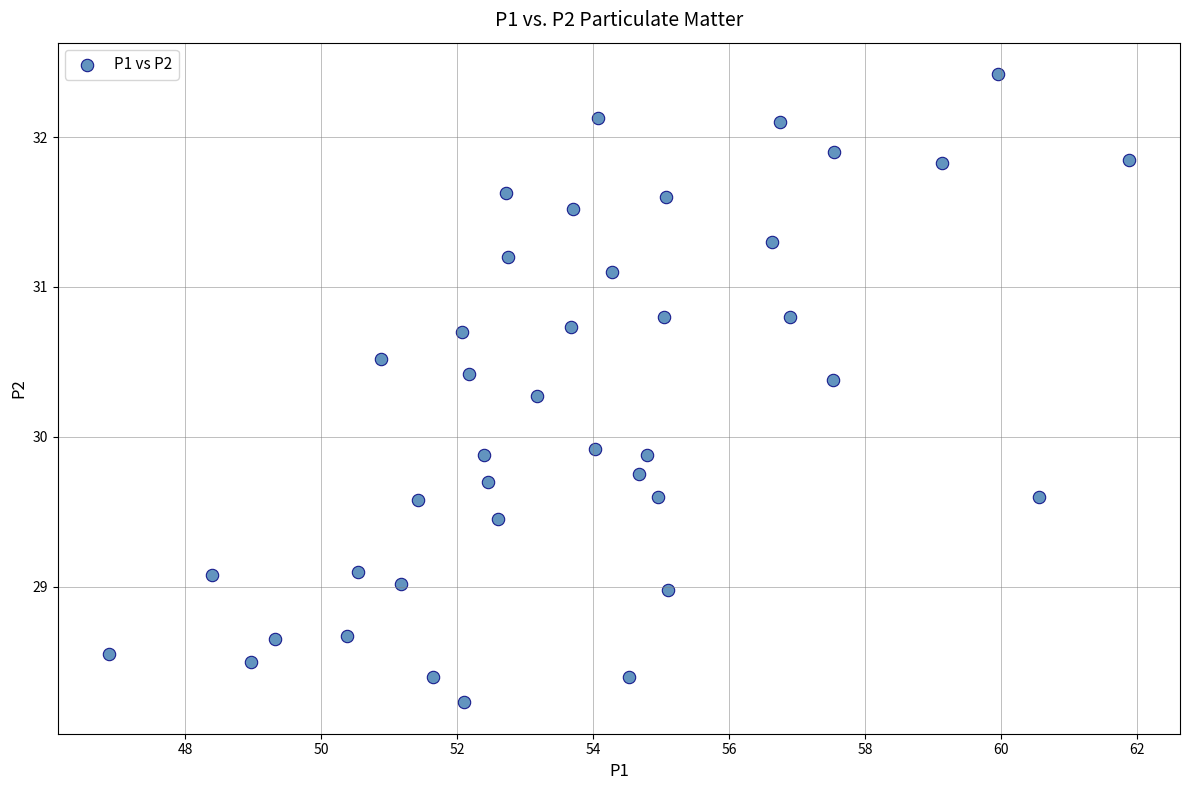

What is the range of X values (max minus min)?

15.0